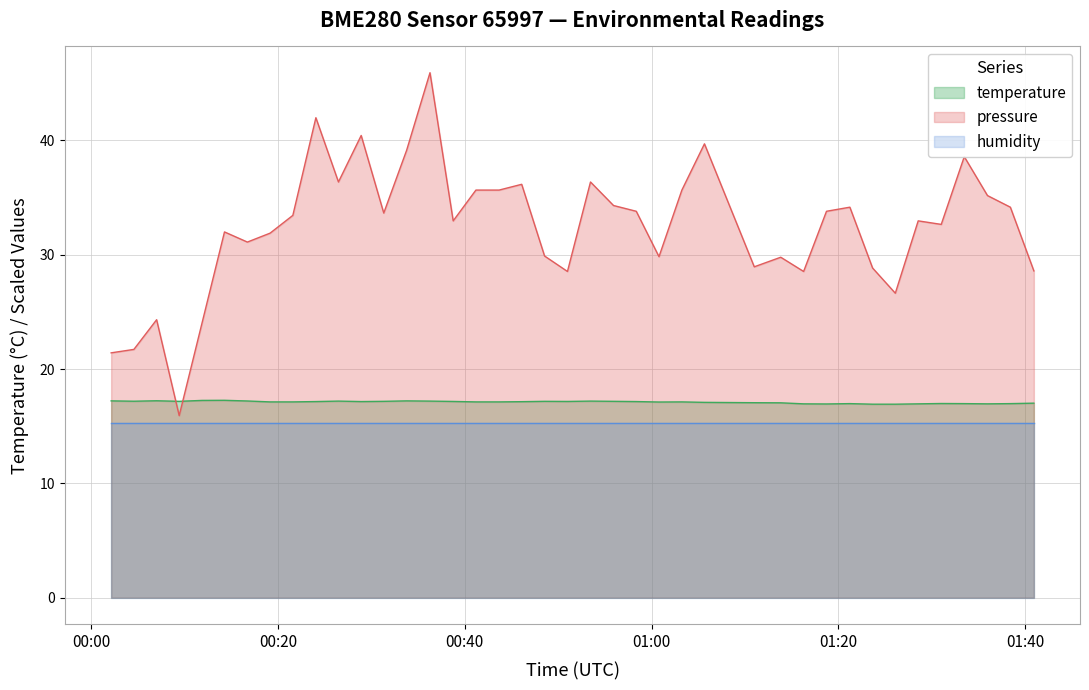

What is the minimum value for temperature?

16.9